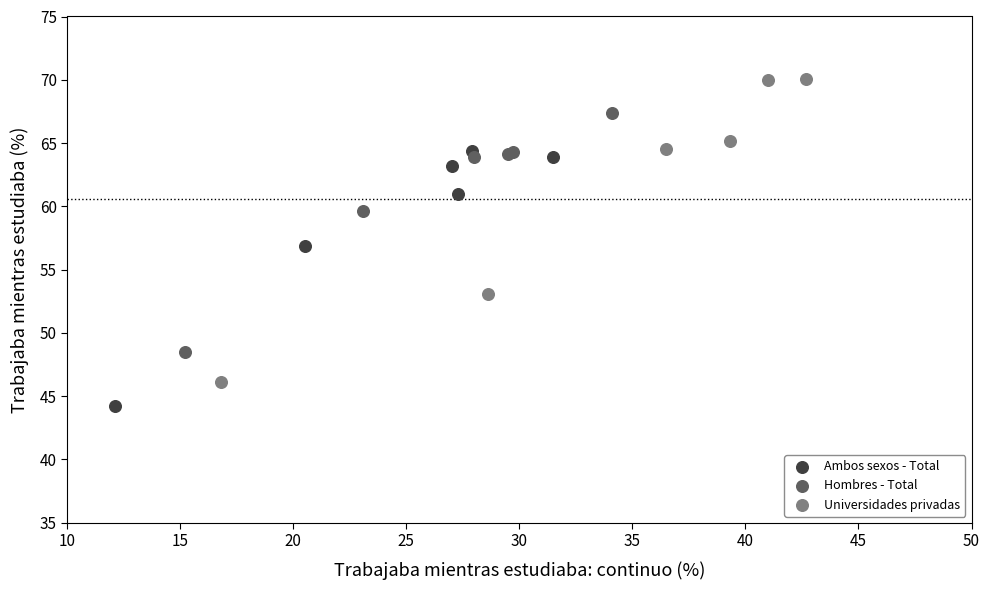

Which series reaches the minimum Y coordinate?

Ambos sexos - Total